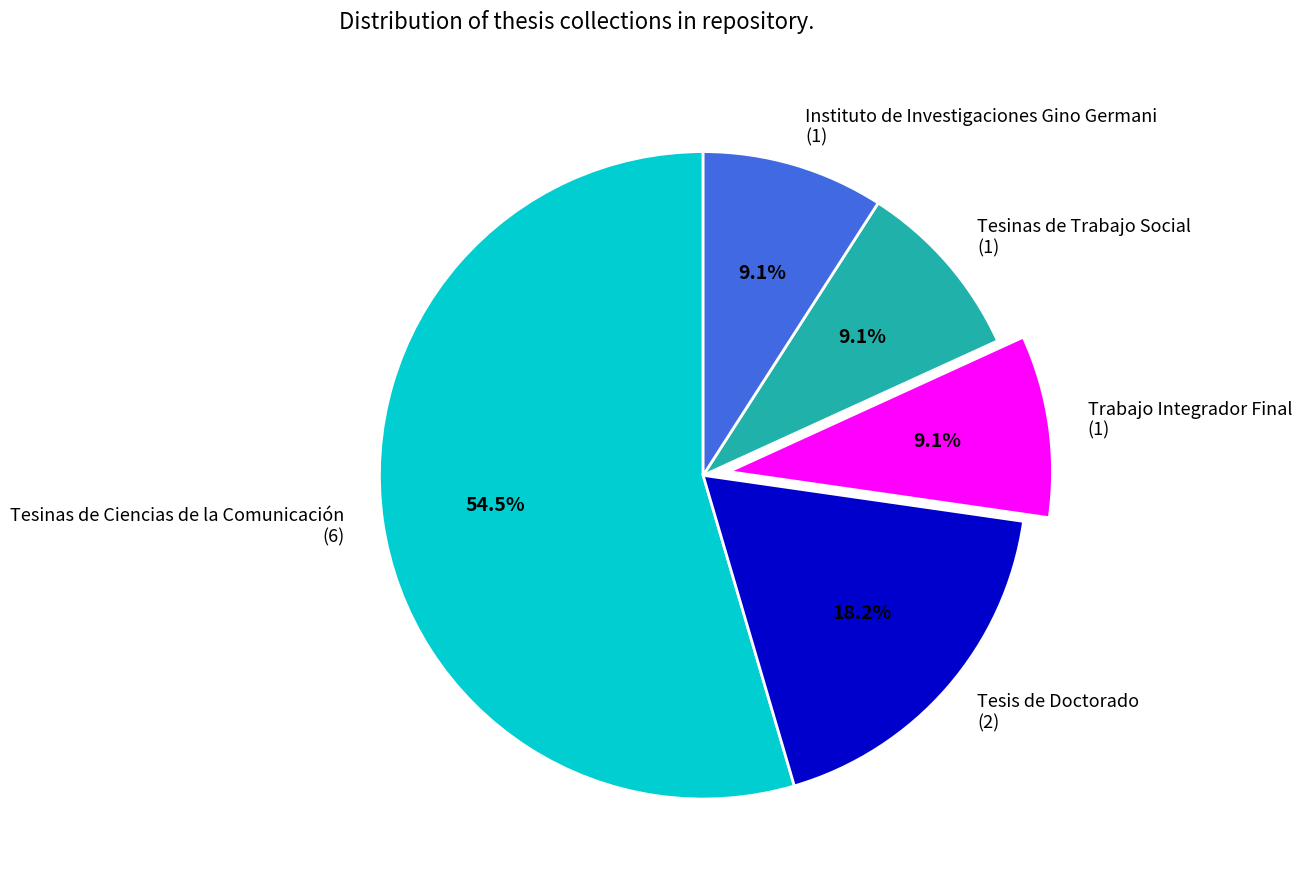

How many slices are in this pie chart?

5